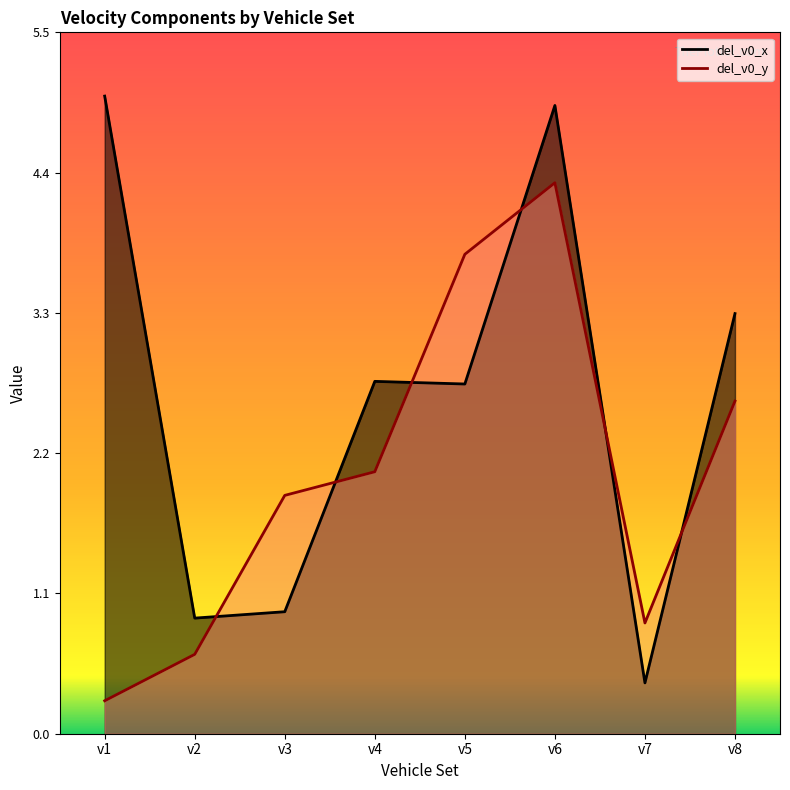

Reading left to right, extract all data points from this chart.

del_v0_x: 5.0	0.9	1.0	2.8	2.7	4.9	0.4	3.3
del_v0_y: 0.3	0.6	1.9	2.0	3.7	4.3	0.9	2.6